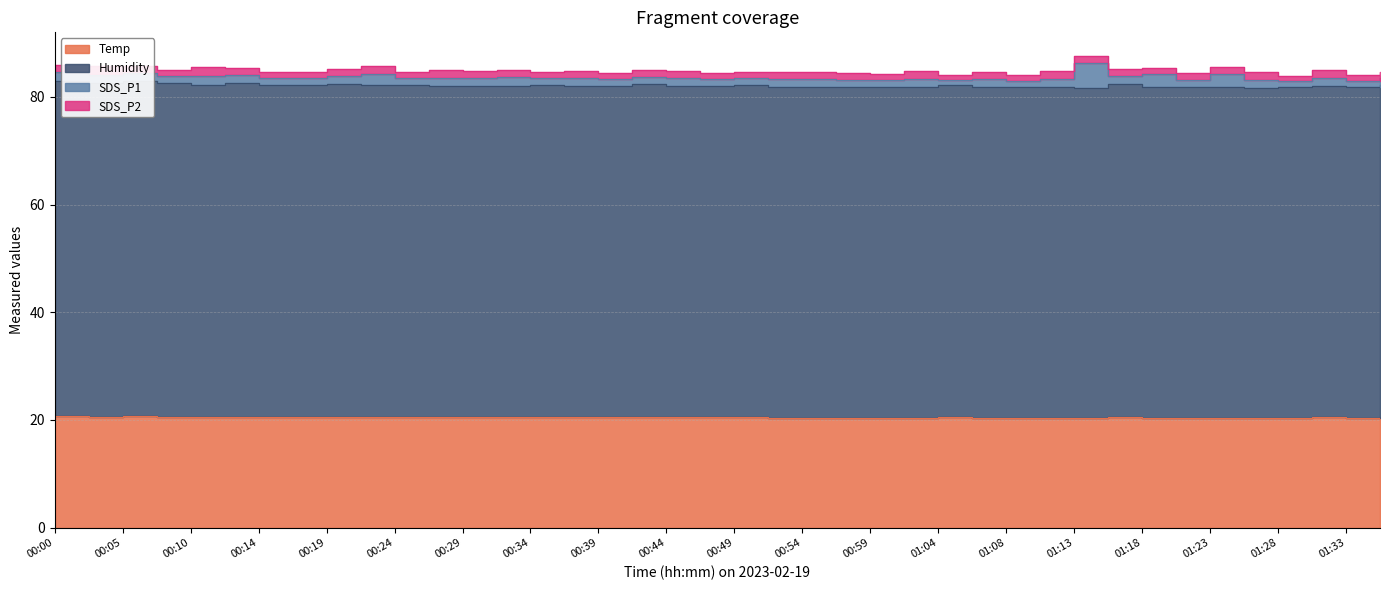

Is it true that Humidity equals 82.1 at 00:32?

True